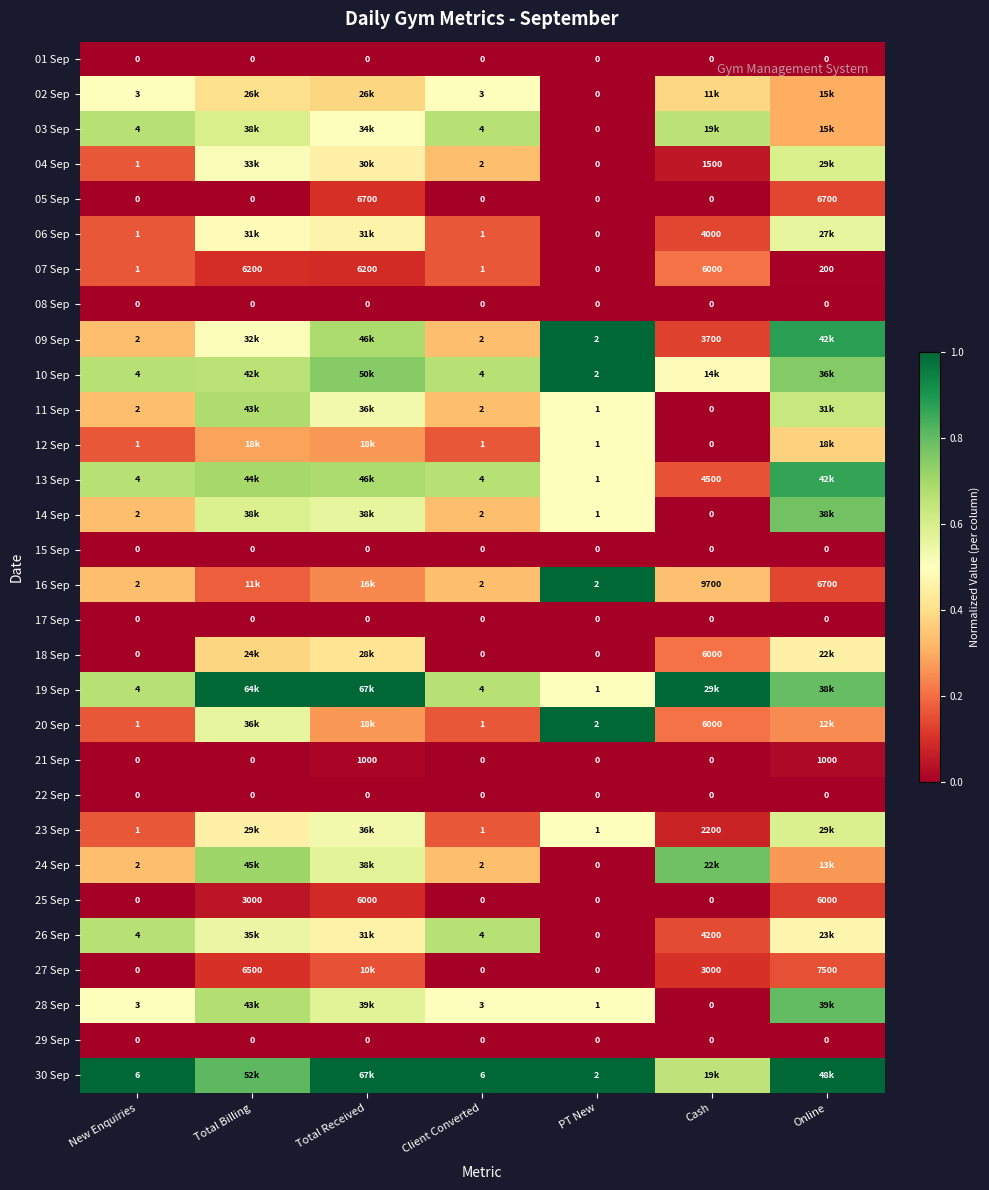

Is the value of 14 Sep at Cash greater than the value of 21 Sep at Total Received?

No